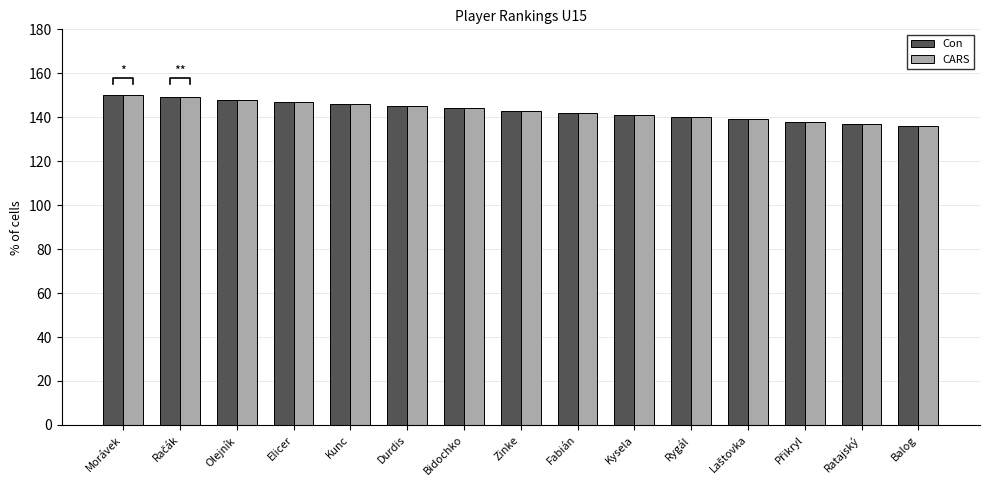

How many groups of bars are there?

15